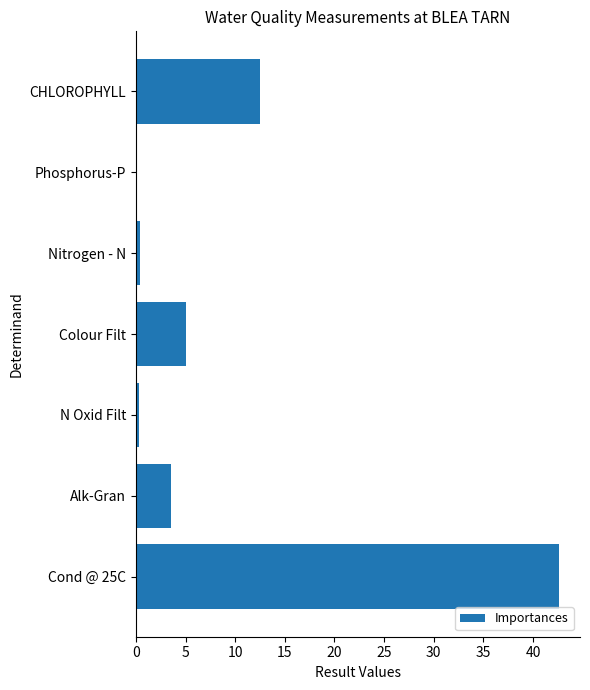

At which category does the chart reach its peak across all series?

Cond @ 25C